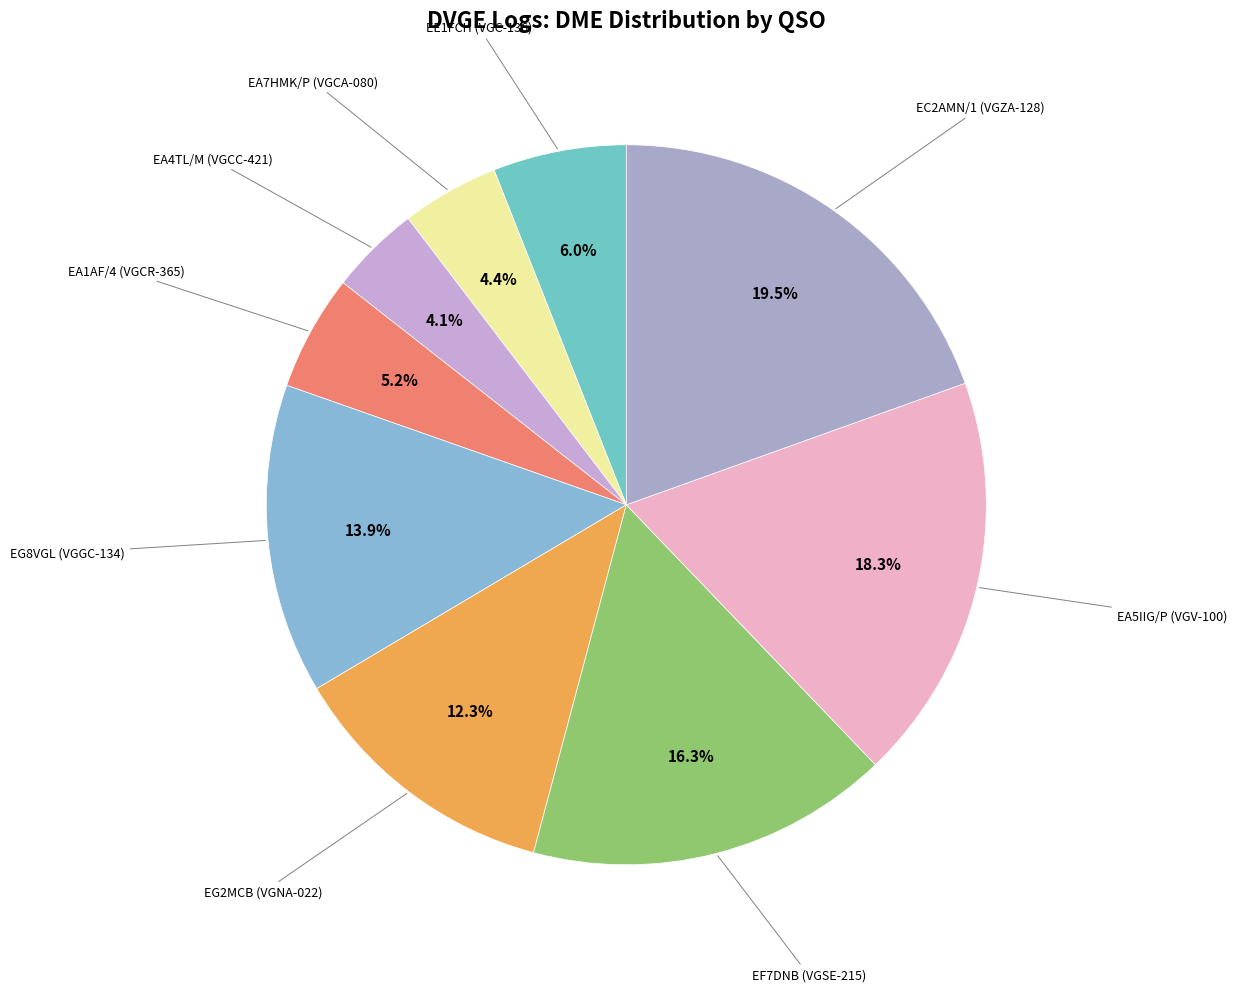

Rank the categories by value from lowest to highest.

EA4TL/M (VGCC-421), EA7HMK/P (VGCA-080), EA1AF/4 (VGCR-365), EE1FCH (VGC-136), EG2MCB (VGNA-022), EG8VGL (VGGC-134), EF7DNB (VGSE-215), EA5IIG/P (VGV-100), EC2AMN/1 (VGZA-128)